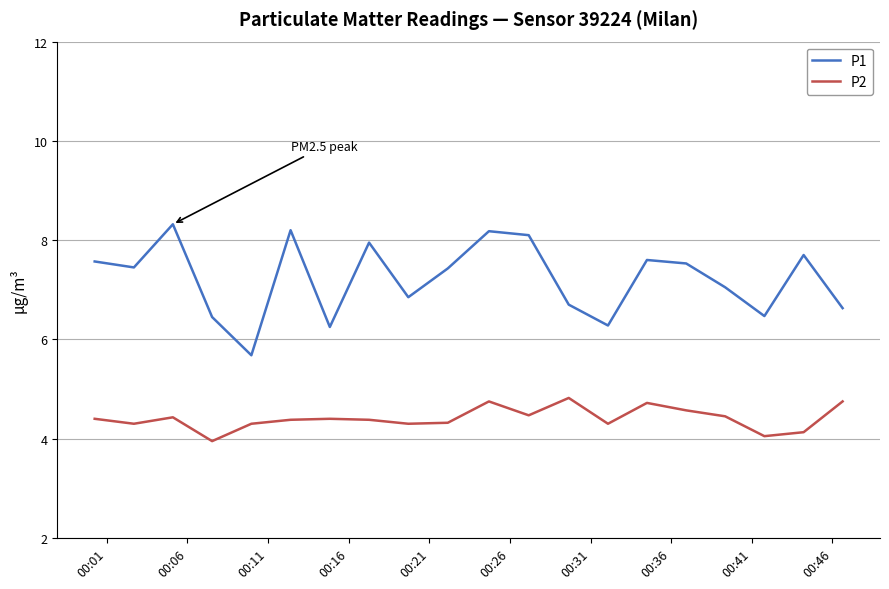

How many values in the P2 series are below 4?

1